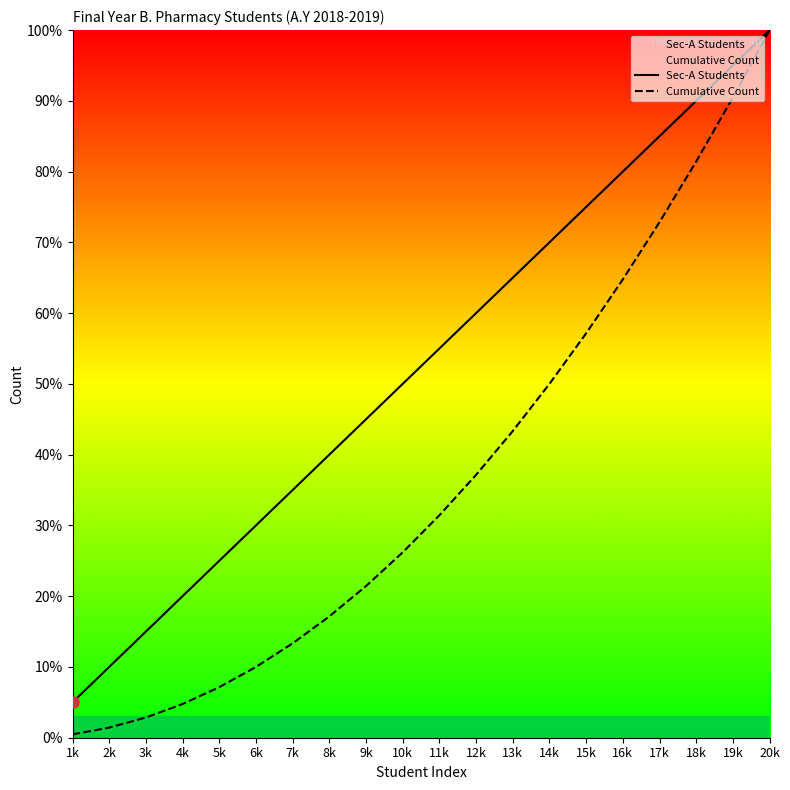

What is the greatest value displayed?

100.0